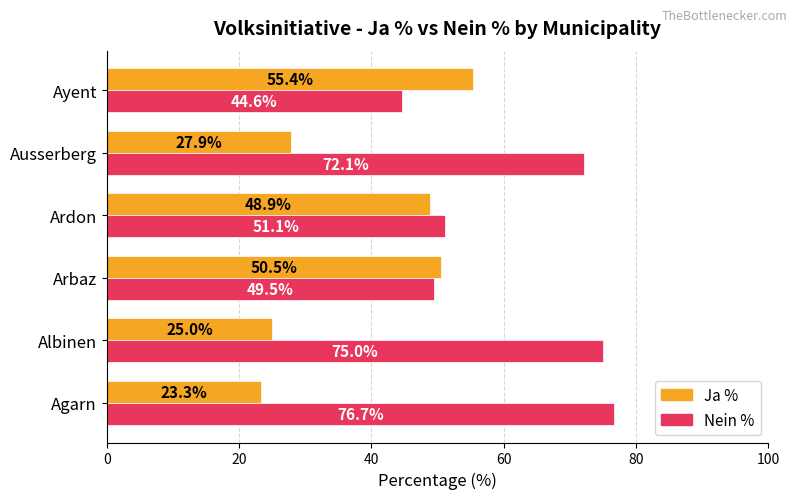

What is the spread (max minus min) of values at Agarn?

53.4